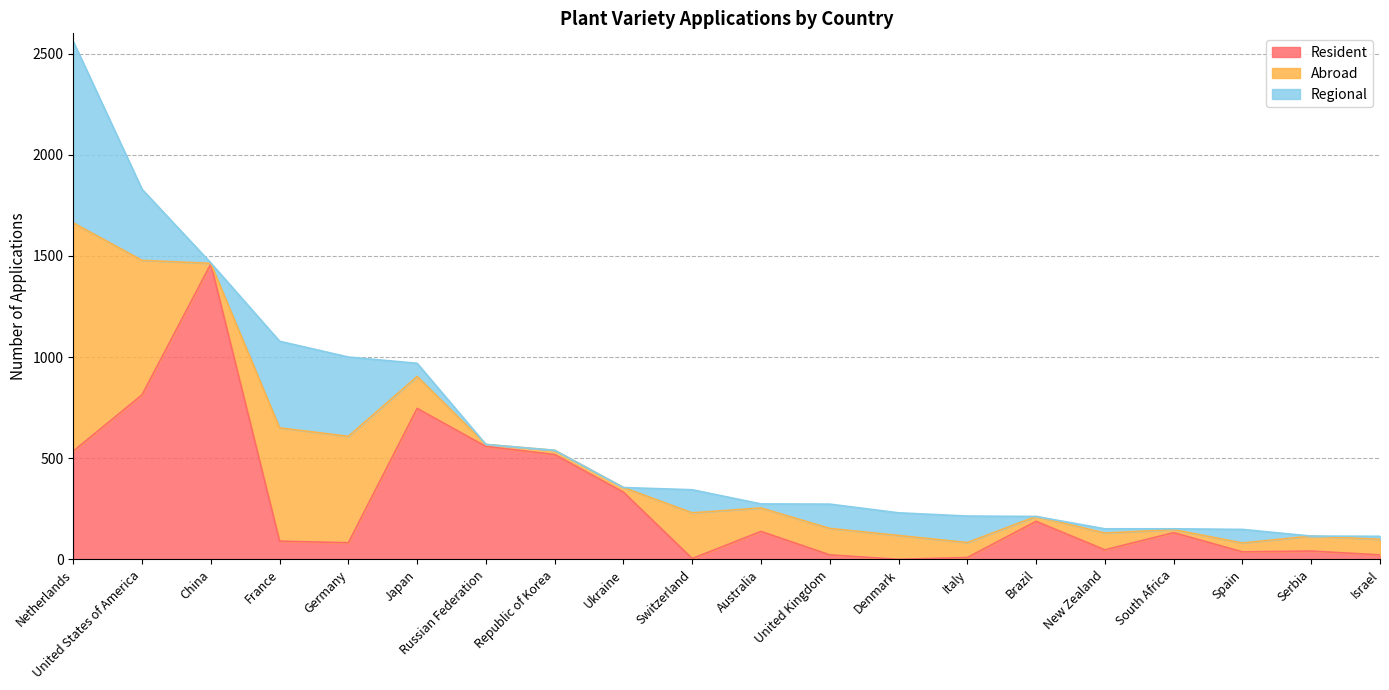

What is the difference between the maximum and minimum values in the Abroad series?

1125